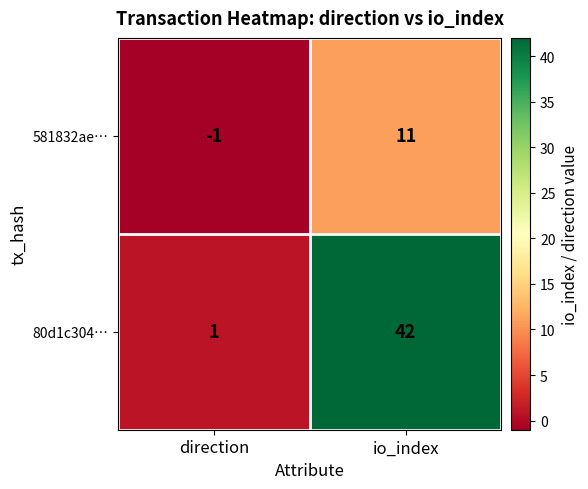

Count the number of categories in the chart.

2